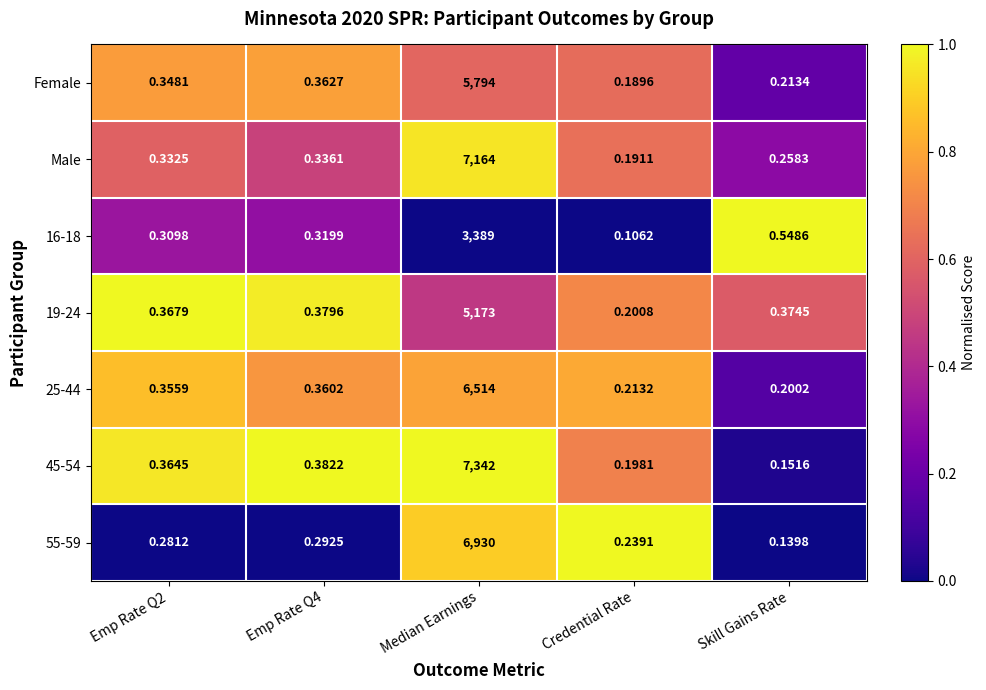

At which label does 55-59 reach its minimum?

Skill Gains Rate